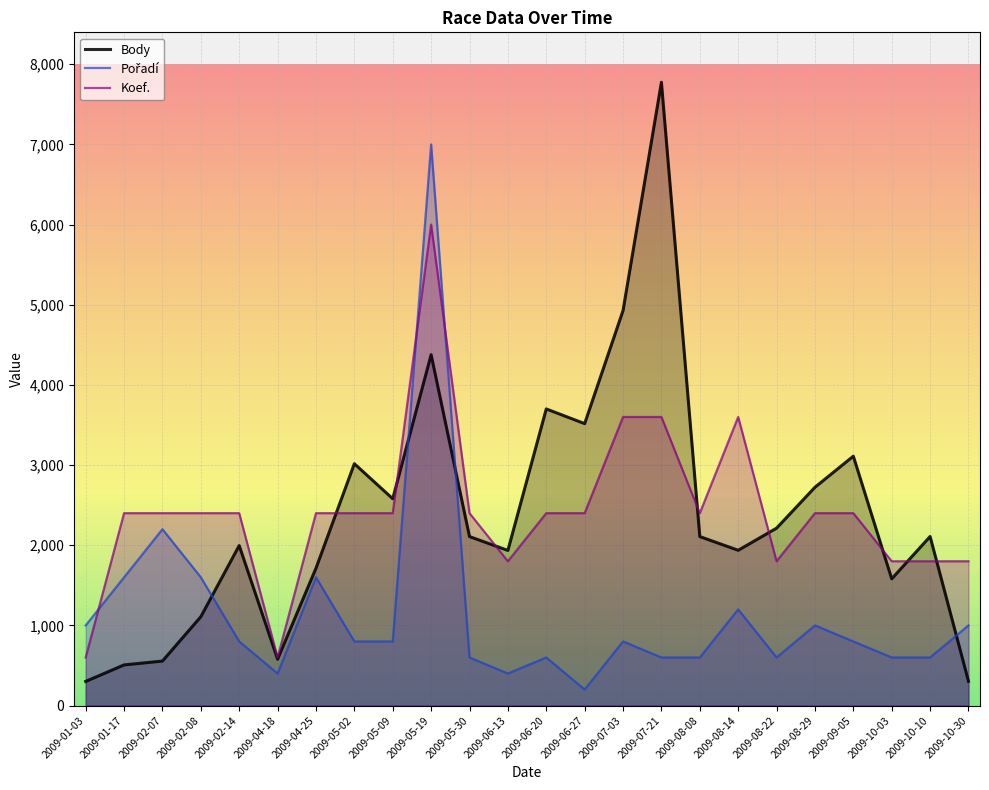

Which has a higher value, 2009-10-10 or 2009-10-30?

2009-10-10